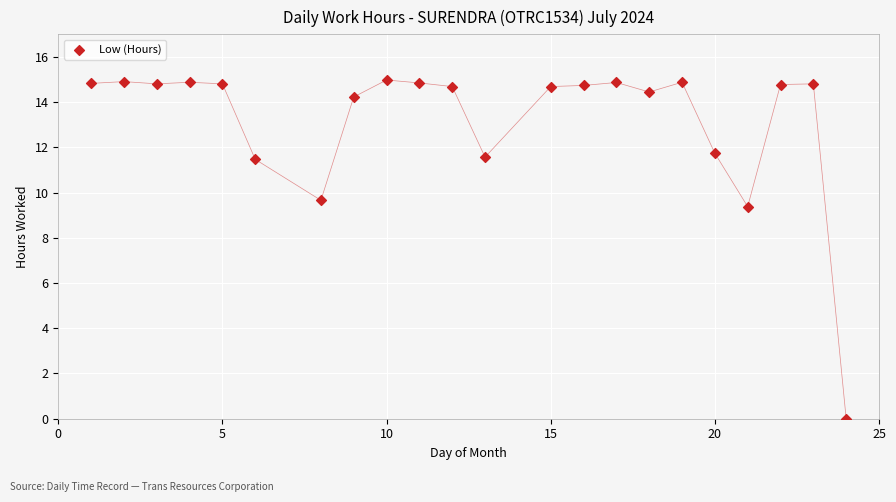

What Y value in the scatter plot is closest to 7?

9.4